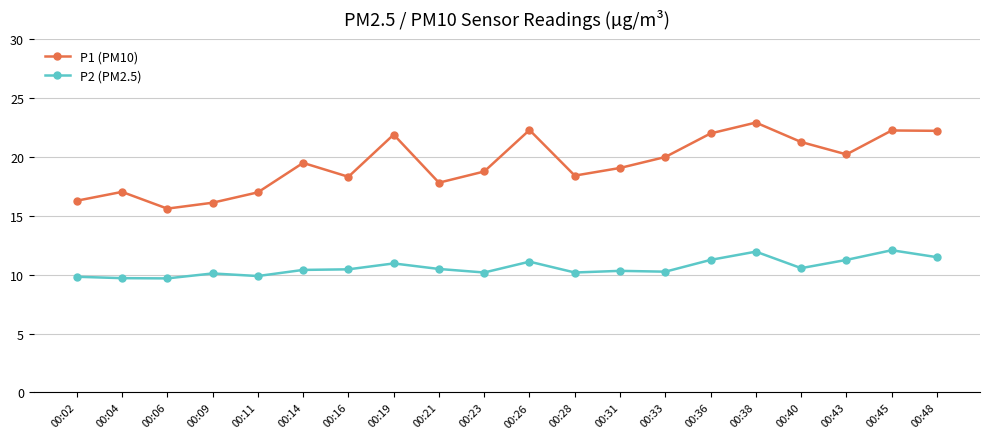

True or false: P1 (PM10) and P2 (PM2.5) intersect in this chart.

False